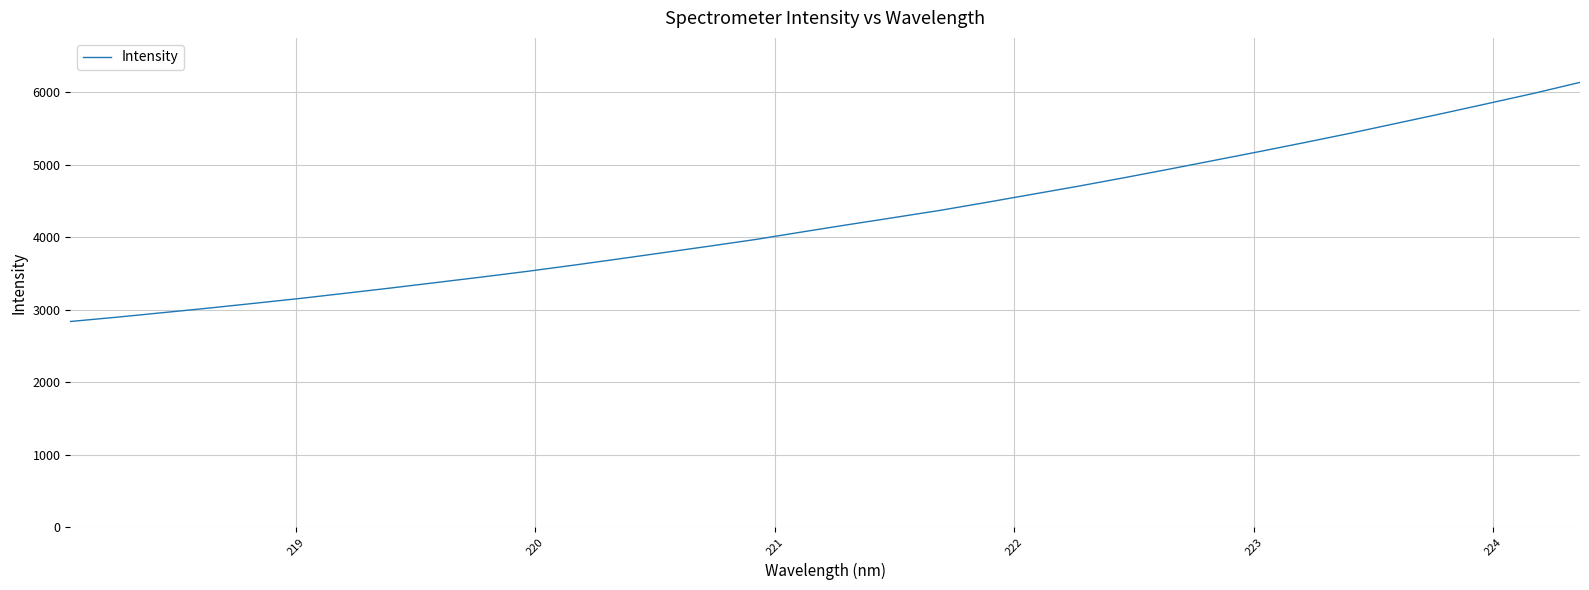

How many lines are shown in the chart?

1